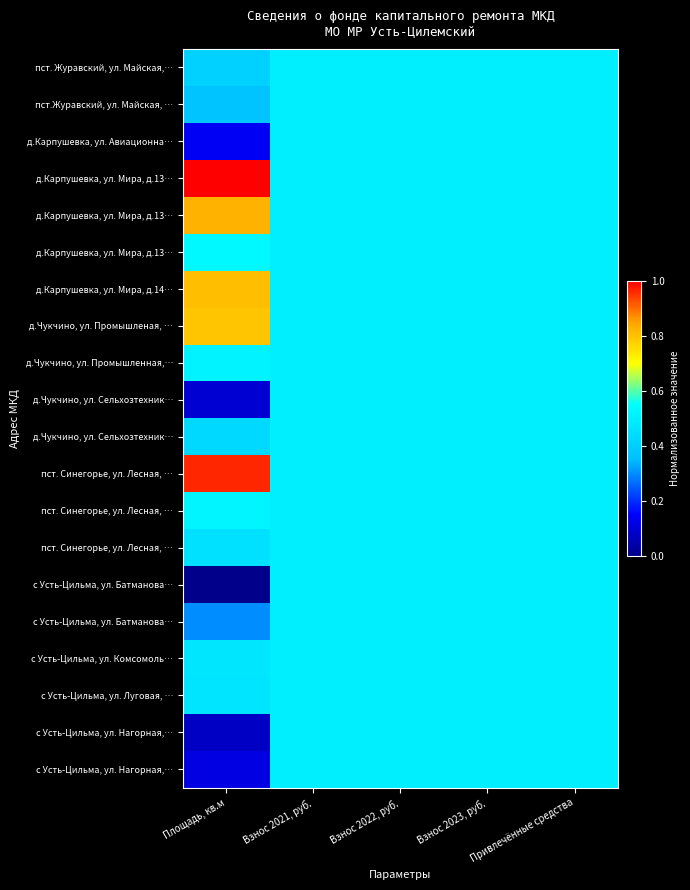

Count the number of data series in this chart.

20